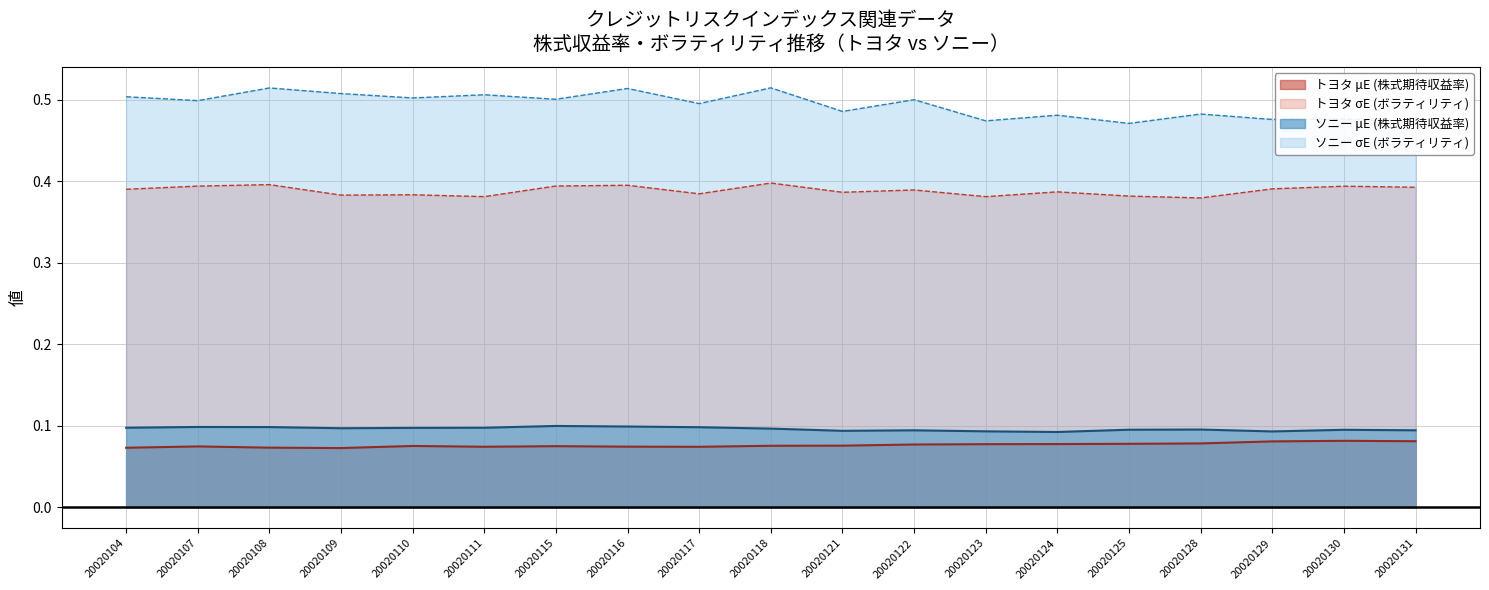

At which label does ソニー μE reach its minimum?

20020124